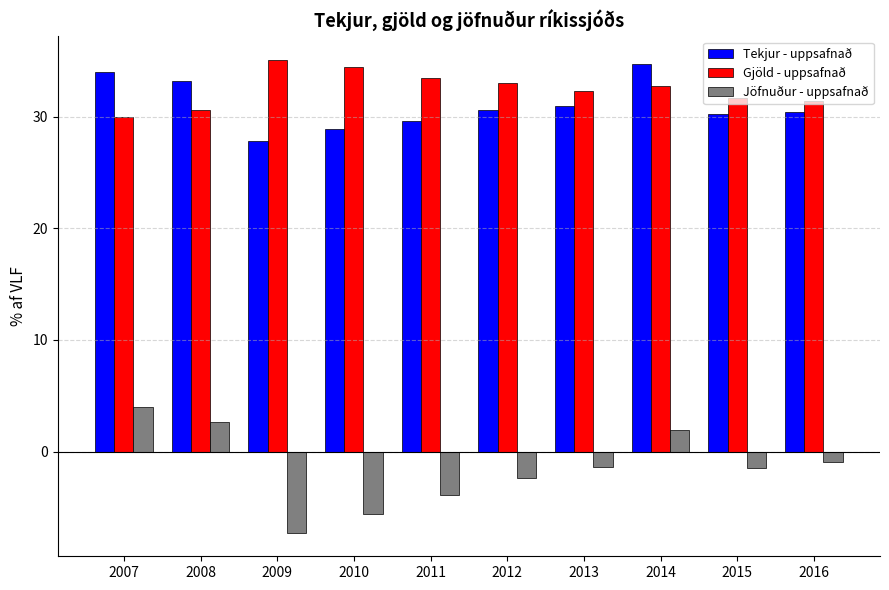

The value of Gjöld - uppsafnað at 2015 is 17.2. True or false?

False